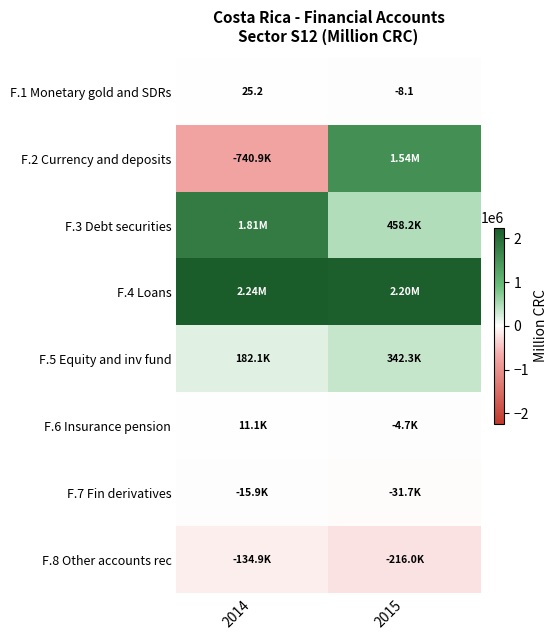

How many values in F.1 Monetary gold and SDRs are below zero?

1